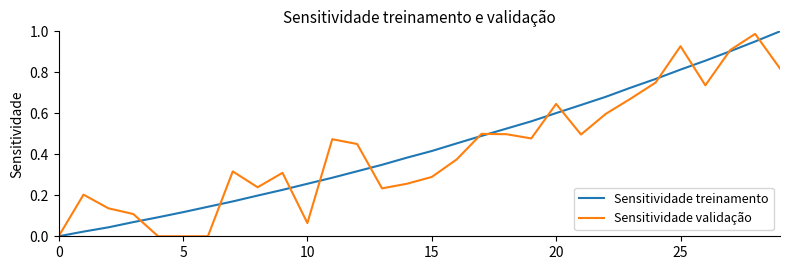

What is the maximum value shown in the chart?

1.0